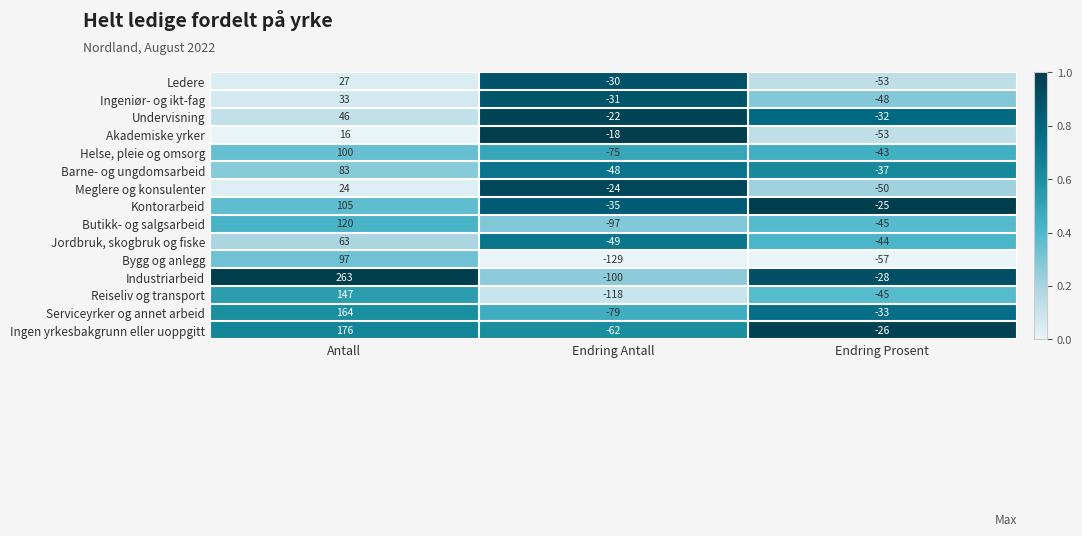

At which category does the chart reach its peak across all series?

Antall